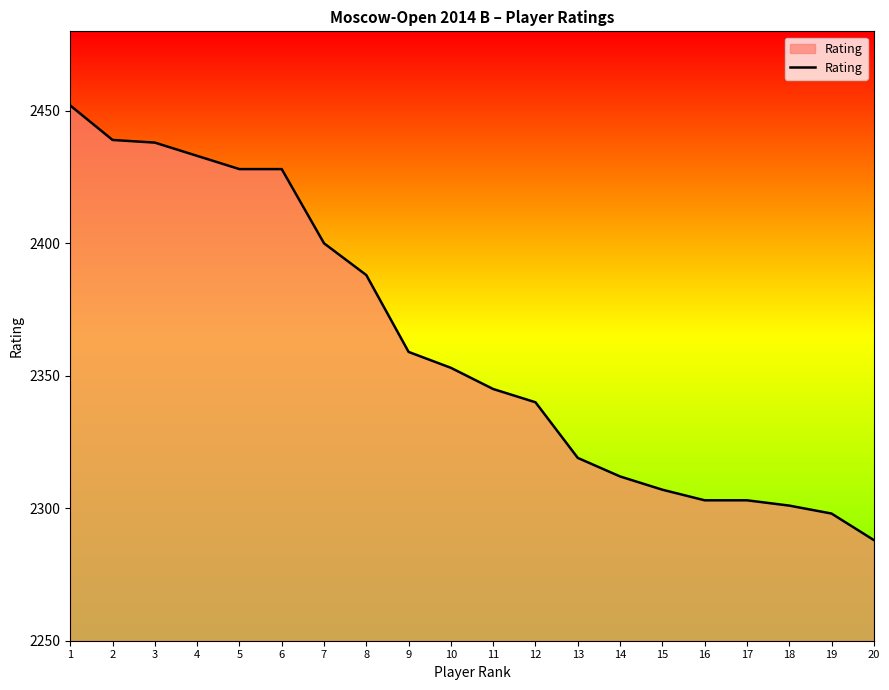

What is the greatest value displayed?

2452